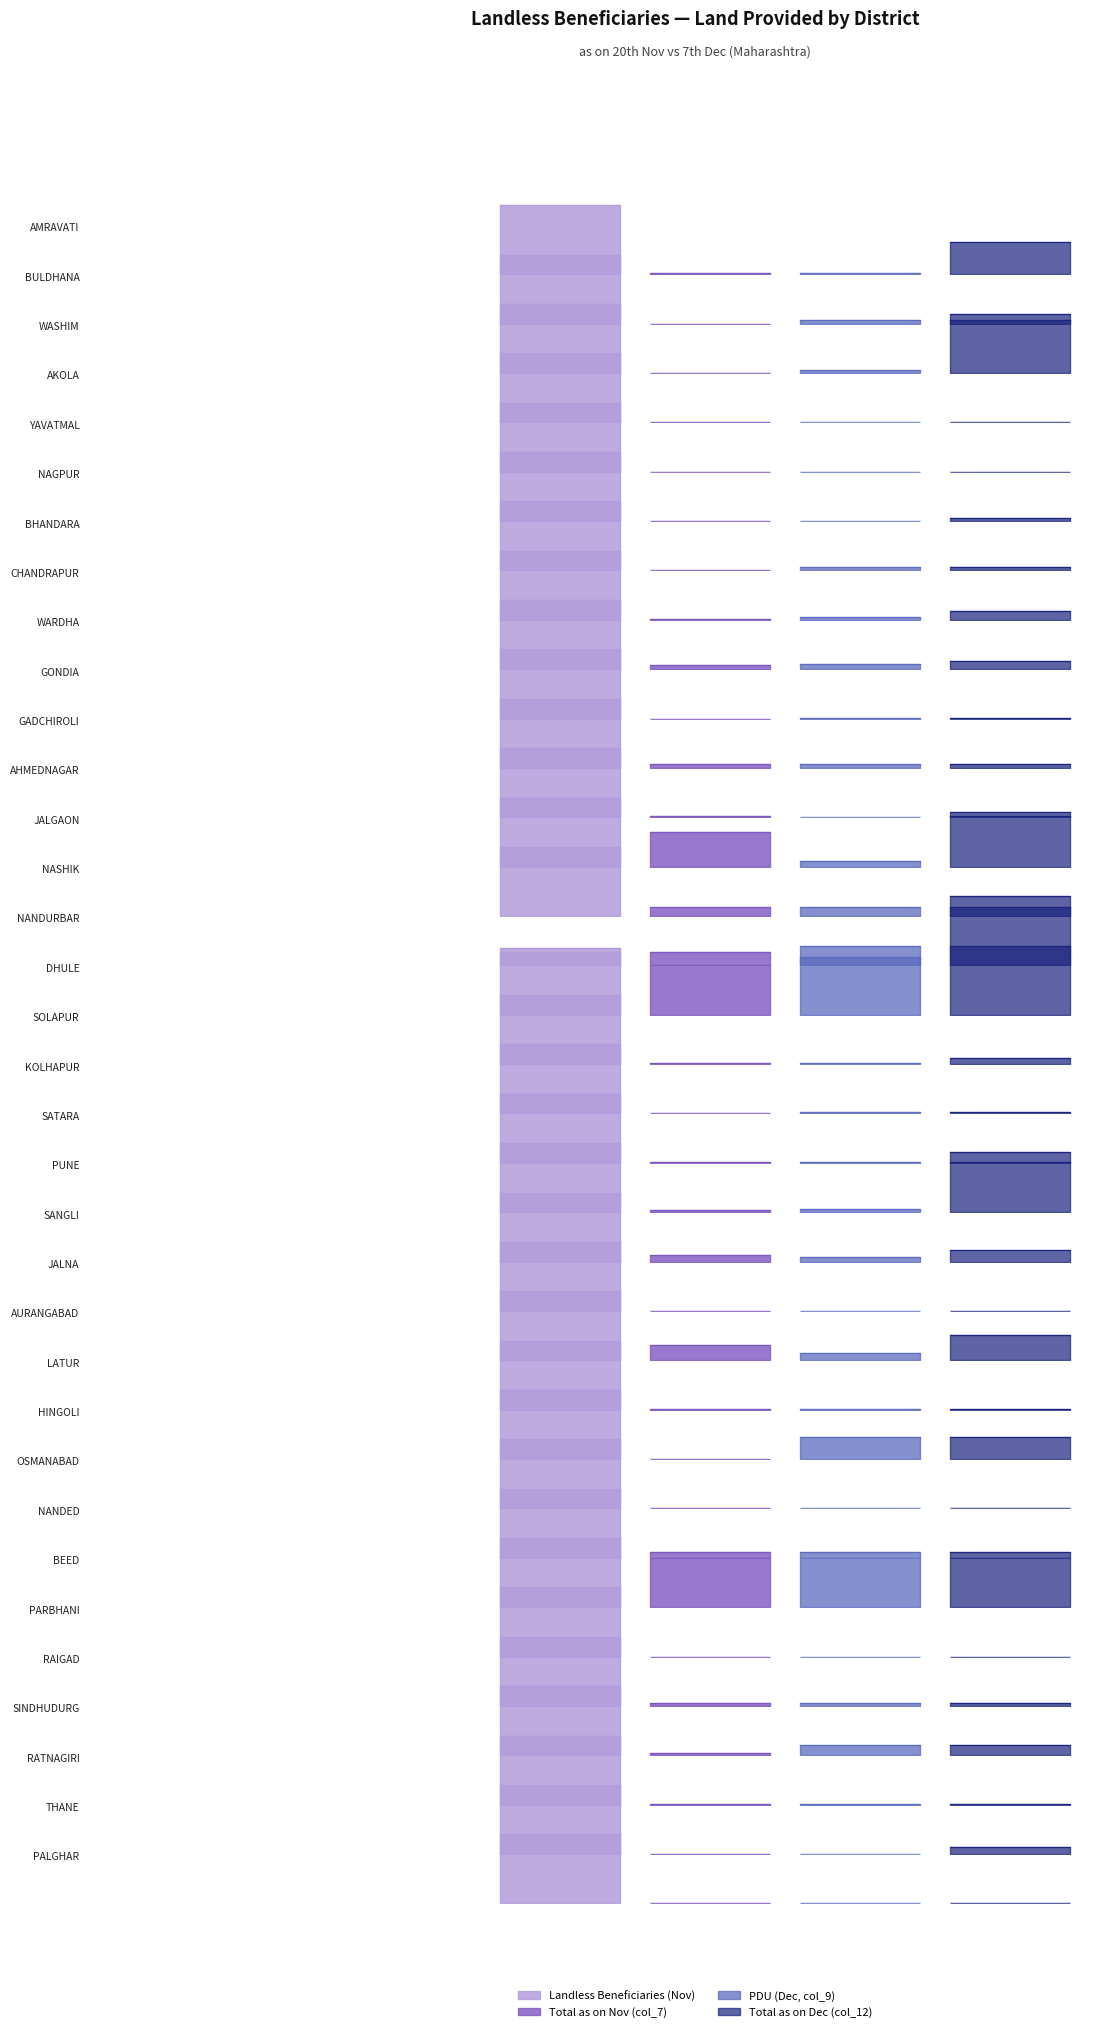

What is the sum of the Total as on Dec (col_12) values at RAIGAD and BEED?

105